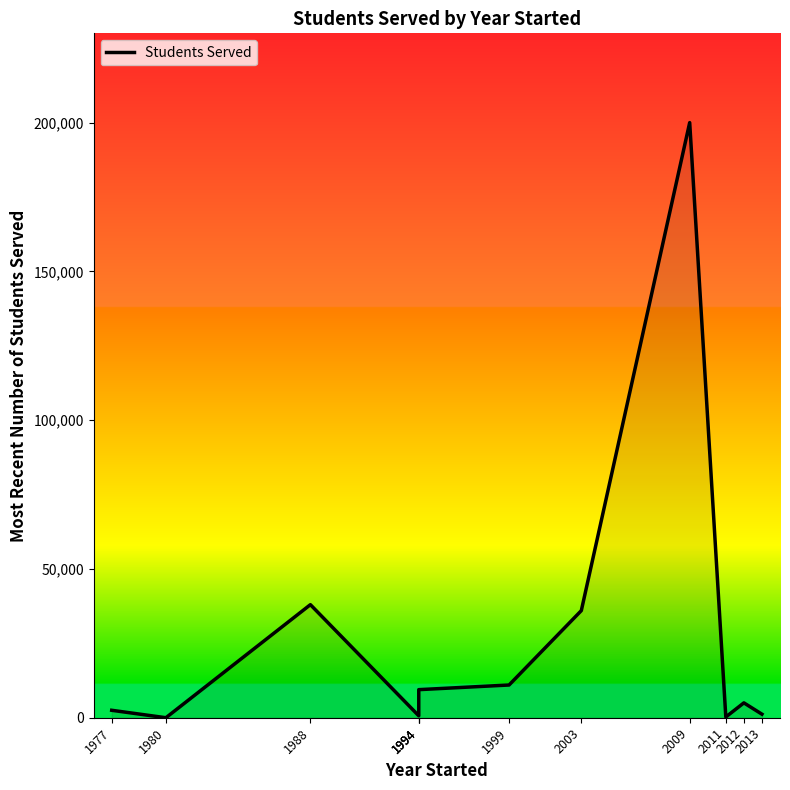

At which label is the value closest to 100000?

1988